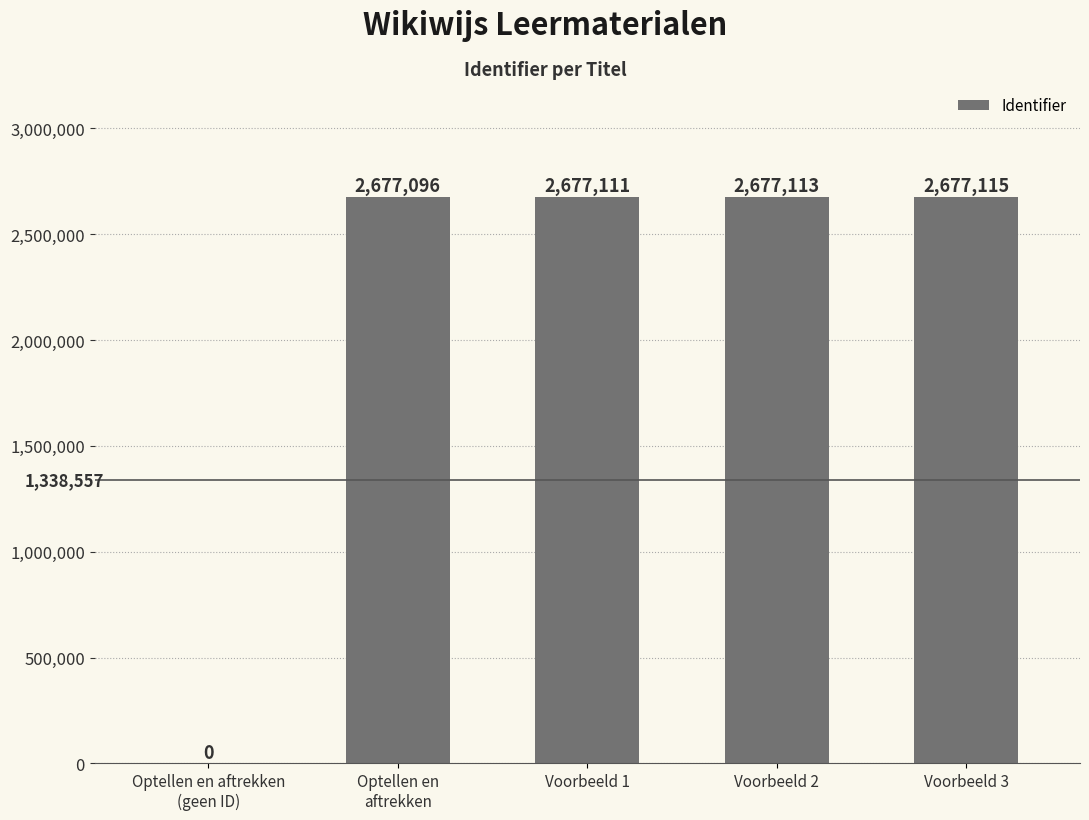

Between Voorbeeld 2 and Voorbeeld 1, which is larger?

Voorbeeld 2